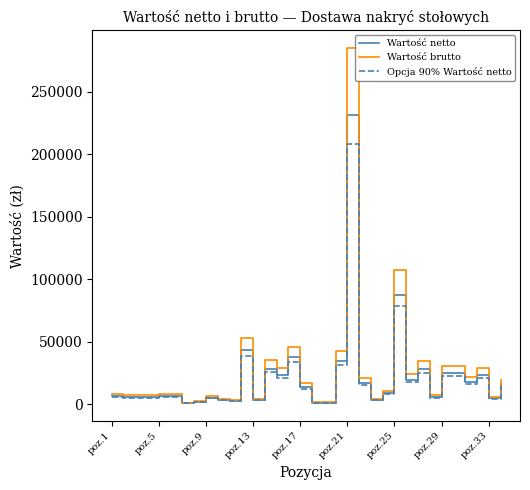

Which series has the widest spread of values?

Wartość brutto